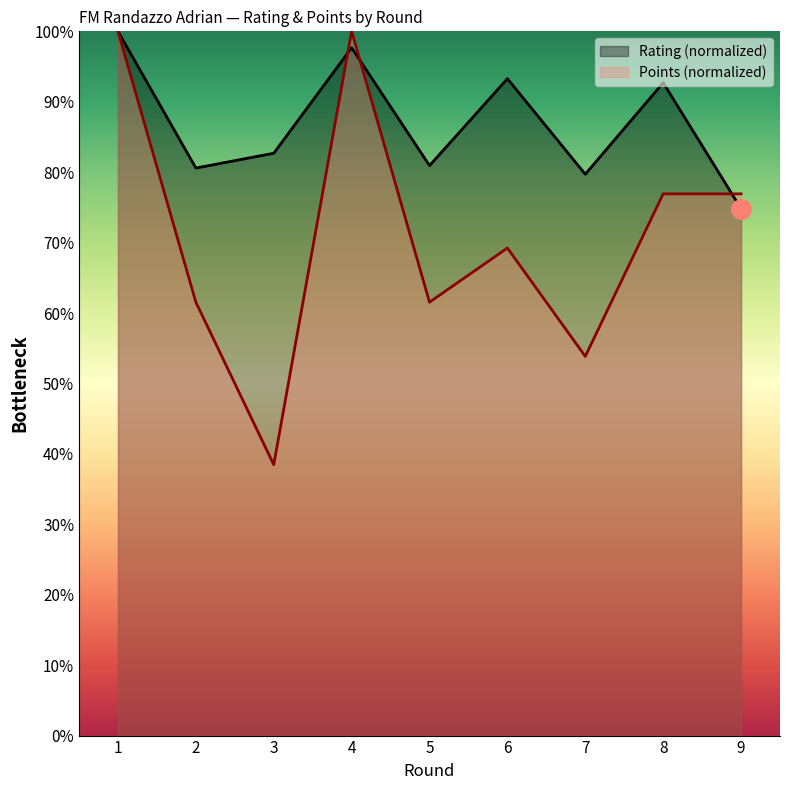

The value of Rating at 8 is 92.7. True or false?

True